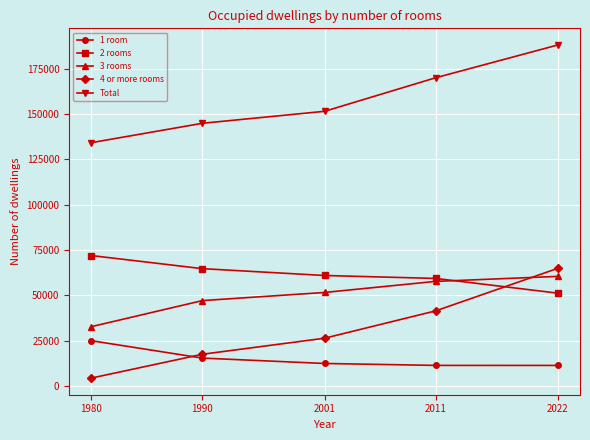

What is the total value across all series at 2001?

302852